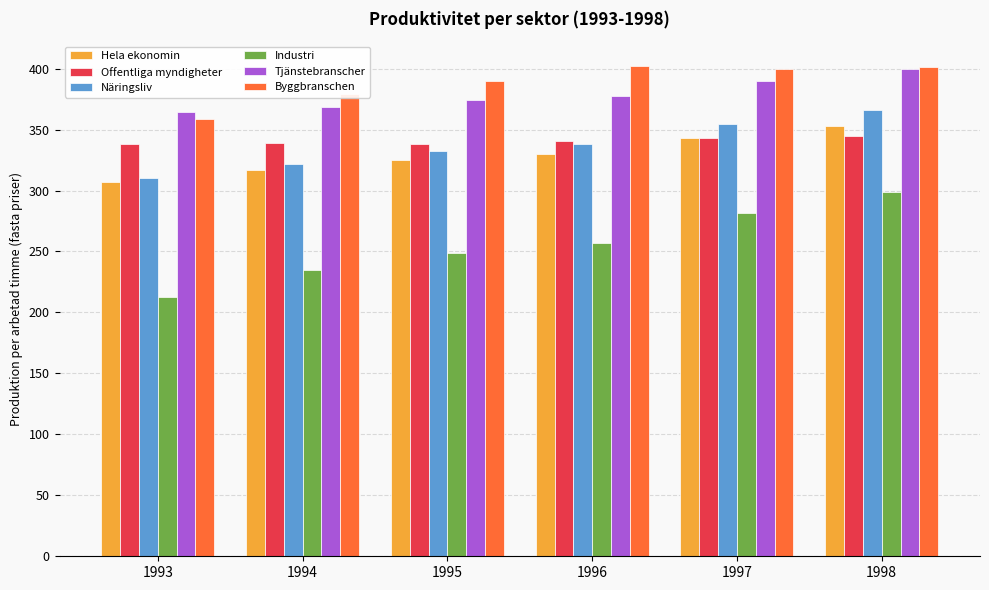

The Näringsliv series shows 354.8 at 1997. True or false?

True